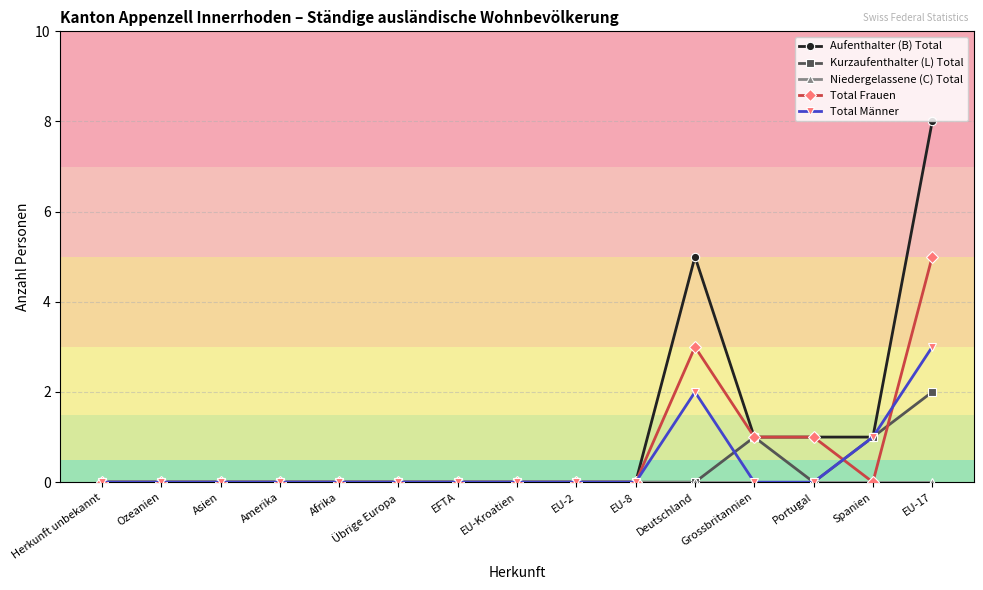

True or false: Aufenthalter (B) Total has a value of -5 at EFTA.

False